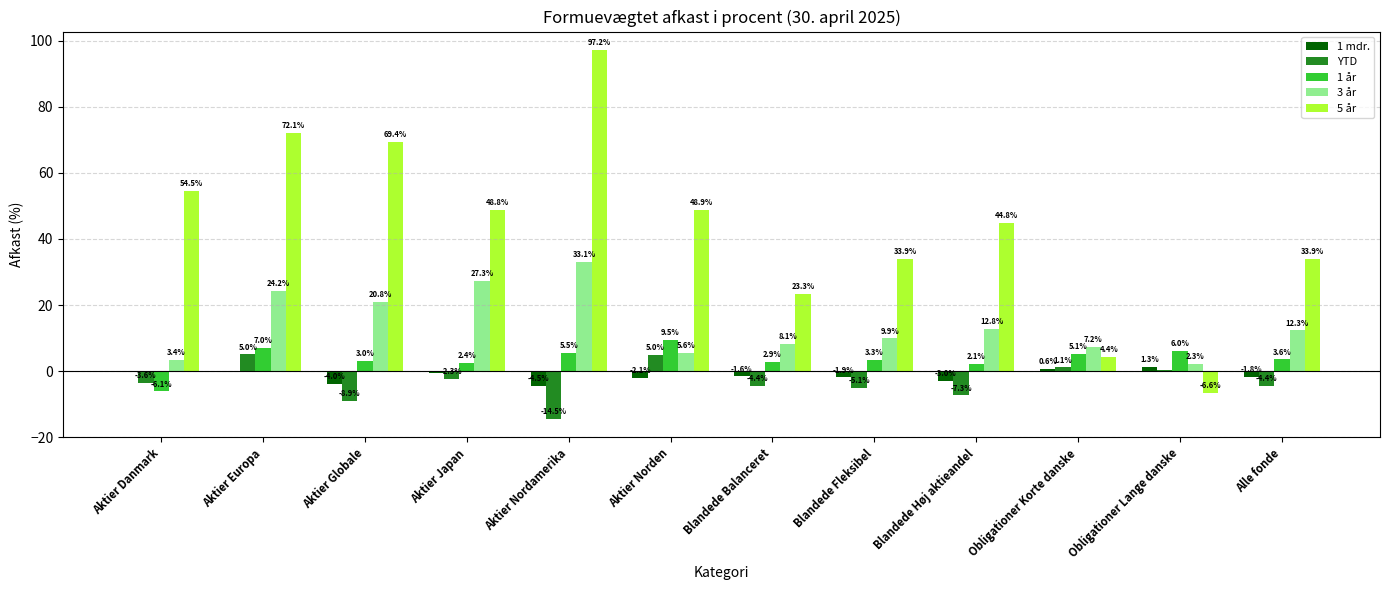

What is the sum of the 1 år values at Aktier Norden and Obligationer Lange danske?

15.5